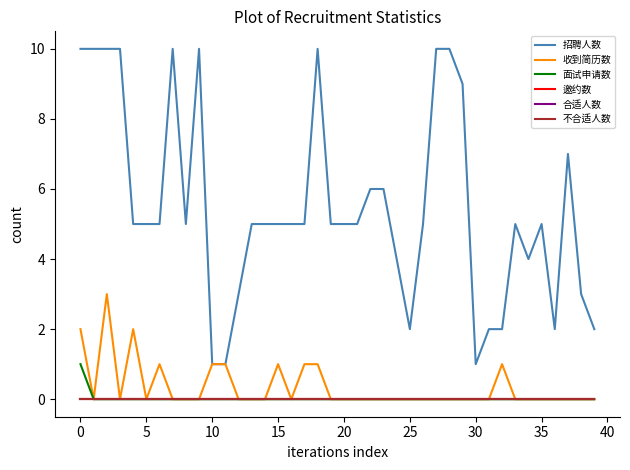

How many lines are shown in the chart?

6